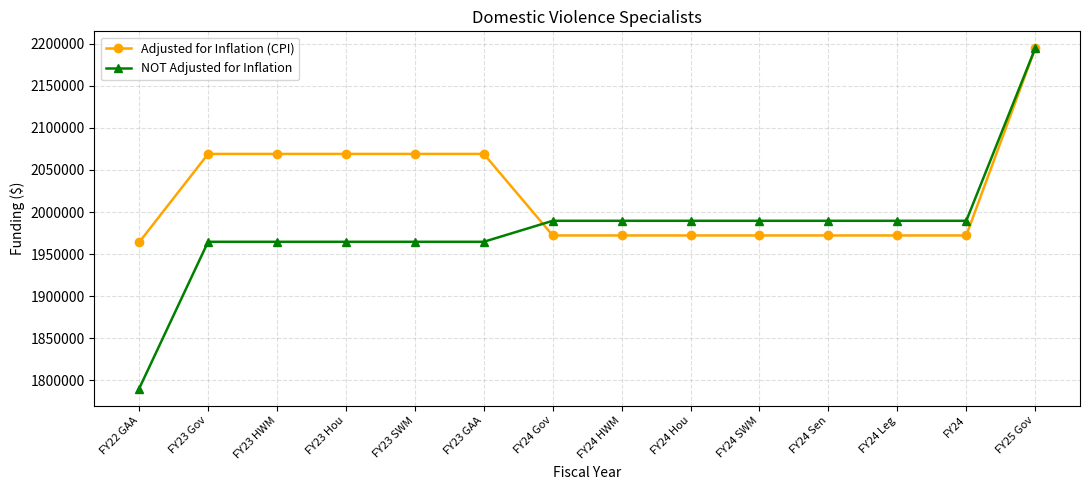

At how many categories does at least one series exceed 2080461?

1